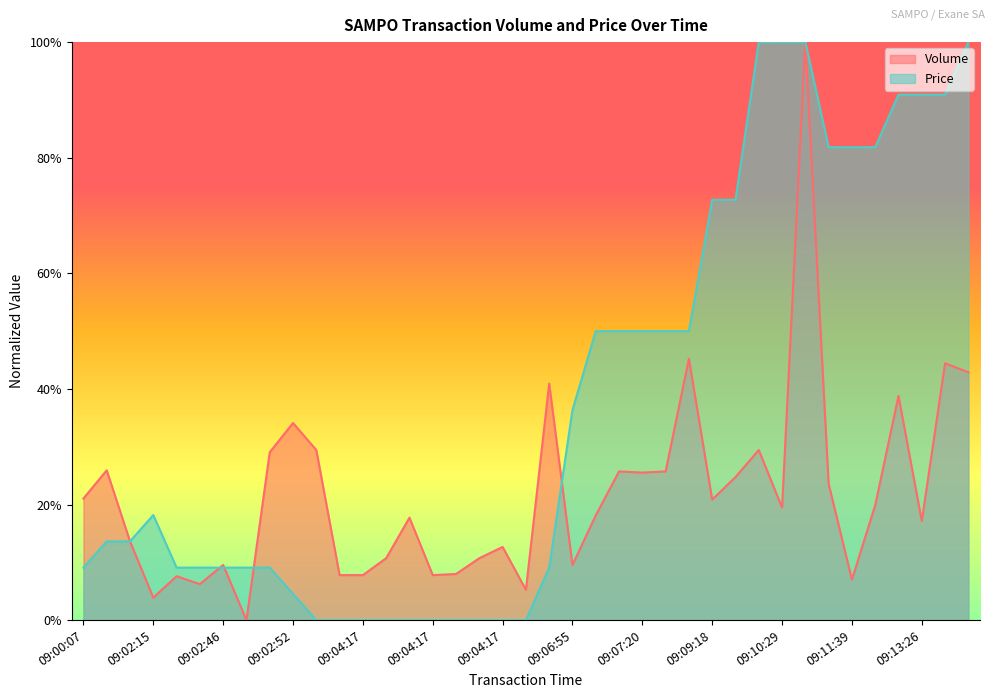

Reading left to right, transcribe all the data shown in this chart.

Volume: 0.2	0.3	0.1	0.0	0.1	0.1	0.1	0.0	0.3	0.3	0.3	0.1	0.1	0.1	0.2	0.1	0.1	0.1	0.1	0.1	0.4	0.1	0.2	0.3	0.3	0.3	0.5	0.2	0.2	0.3	0.2	1.0	0.2	0.1	0.2	0.4	0.2	0.4	0.4
Price: 0.1	0.1	0.1	0.2	0.1	0.1	0.1	0.1	0.1	0.0	0.0	0.0	0.0	0.0	0.0	0.0	0.0	0.0	0.0	0.0	0.1	0.4	0.5	0.5	0.5	0.5	0.5	0.7	0.7	1.0	1.0	1.0	0.8	0.8	0.8	0.9	0.9	0.9	1.0